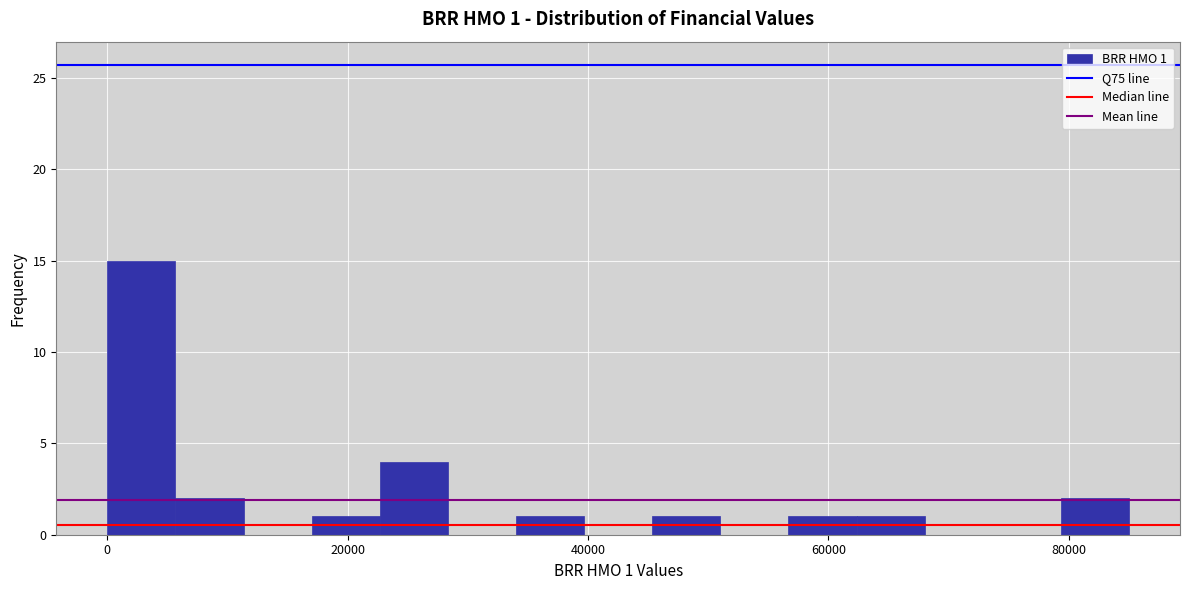

Read against the x-axis, roughly where is the centre of the tallest bar?

2000